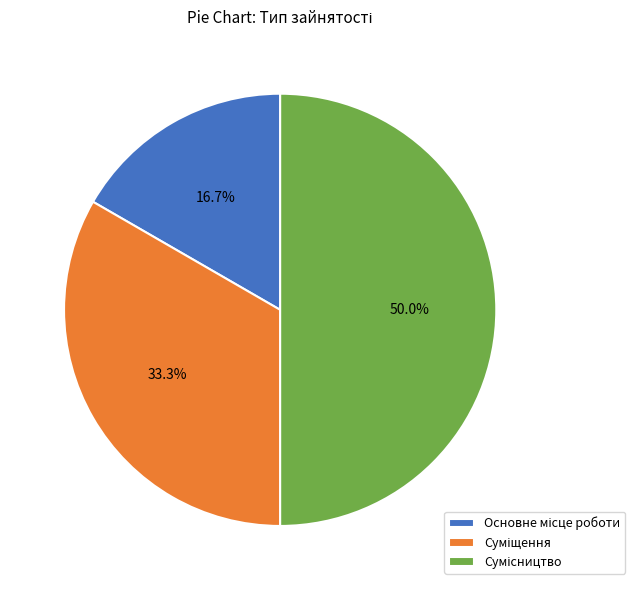

Is the sum of Основне місце роботи and Суміщення greater than half?

No